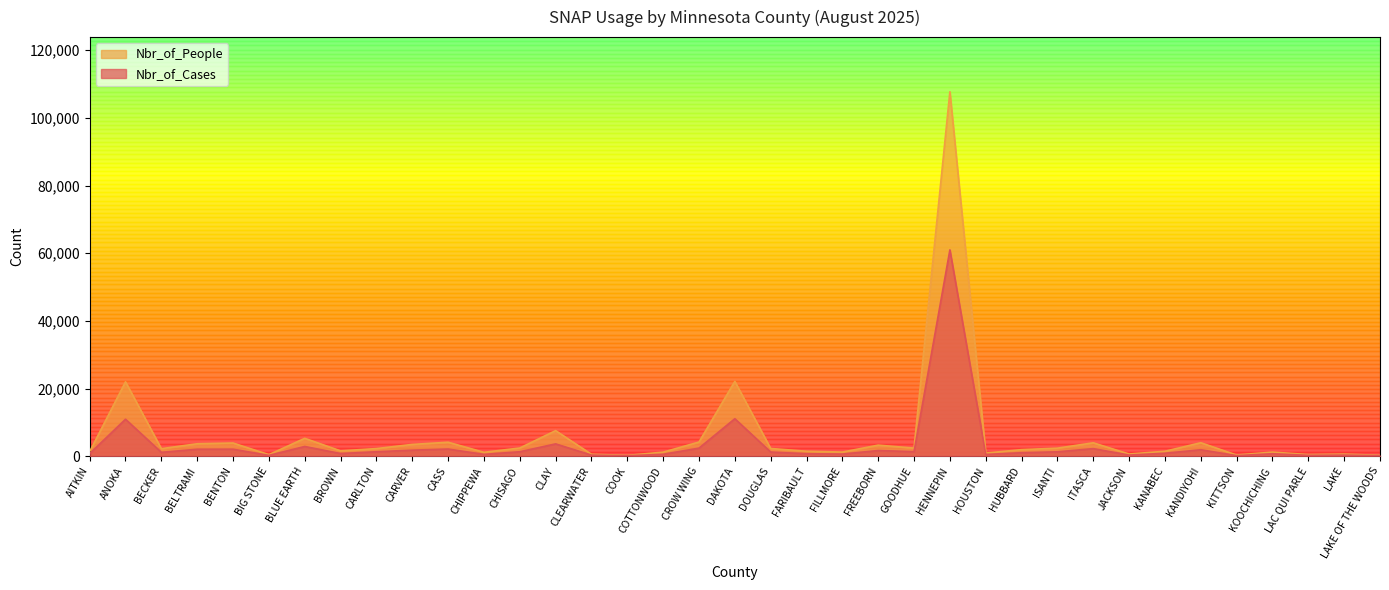

How many data points in Nbr_of_Cases are above 1143?

18